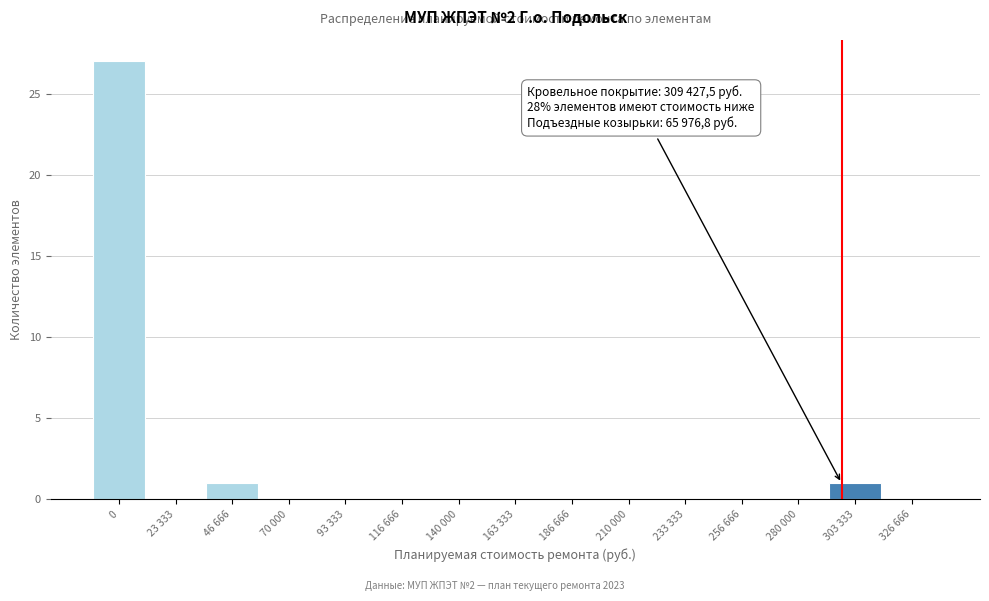

Reading left to right, transcribe all the data shown in this chart.

0=27	23 333=0	46 666=1	70 000=0	93 333=0	116 666=0	140 000=0	163 333=0	186 666=0	210 000=0	233 333=0	256 666=0	280 000=0	303 333=1	326 666=0